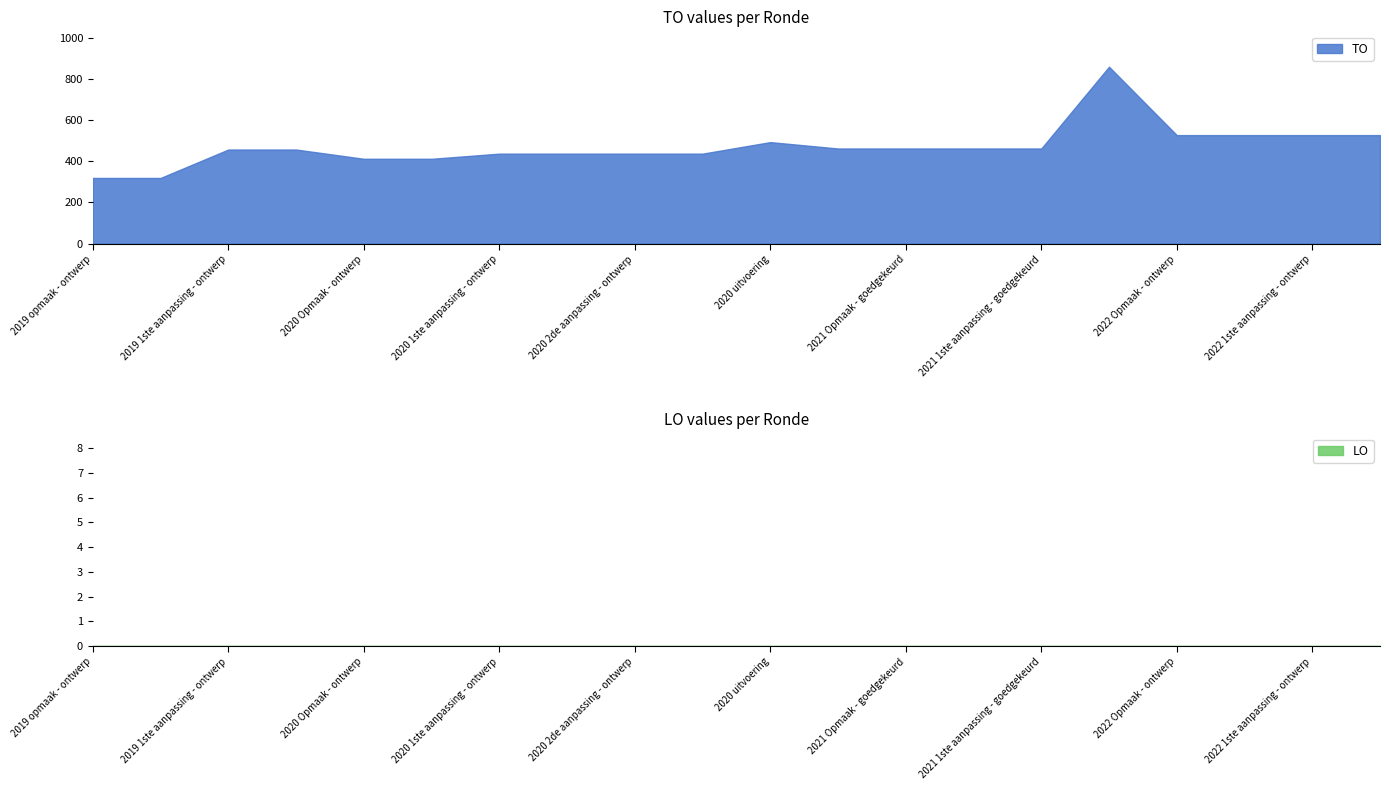

True or false: LO and TO cross at least once.

False